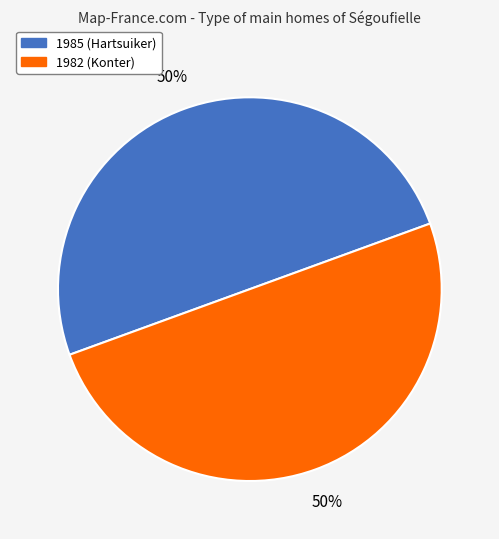

True or false: 1982 (Konter) accounts for 39% of the total.

False